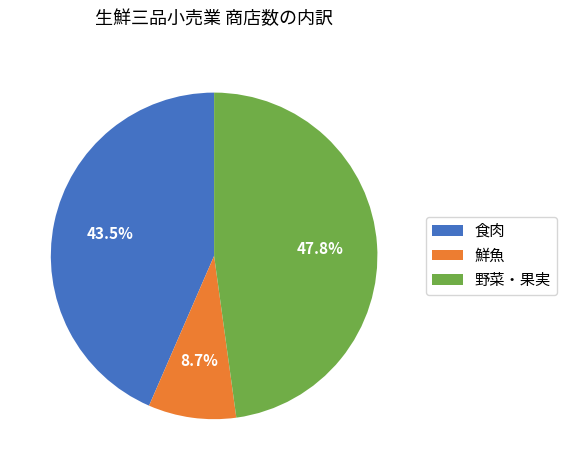

To the nearest percent, what portion does 鮮魚 represent?

9%